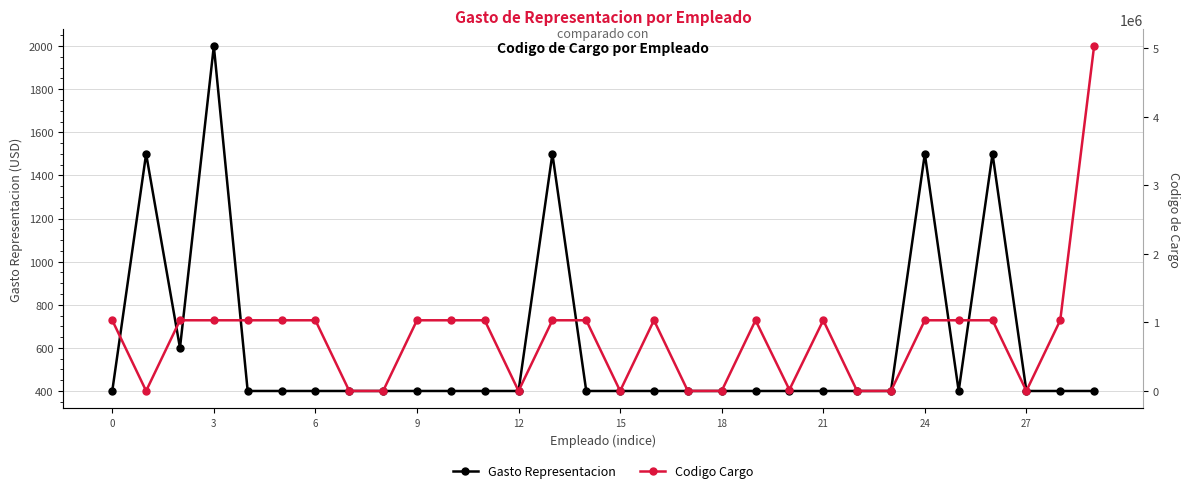

True or false: Gasto Representacion has more than 1 interior local peaks.

True